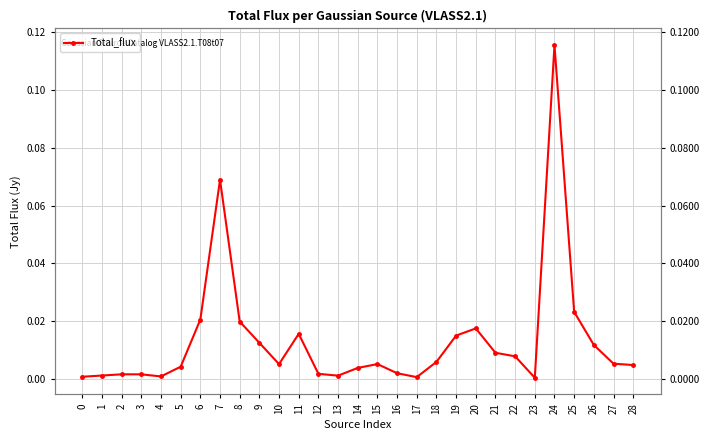

What is the sum of all values?

0.4